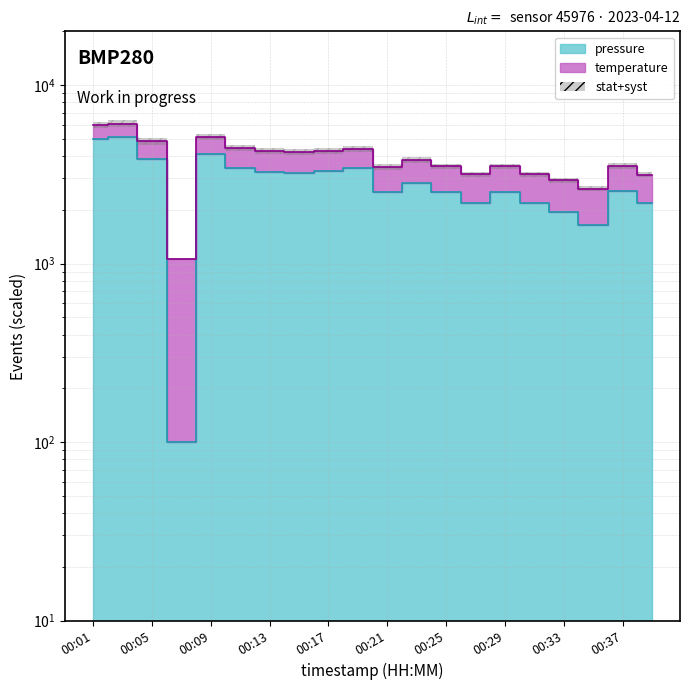

What is the change in value from 00:13 to 00:21?

-743.0